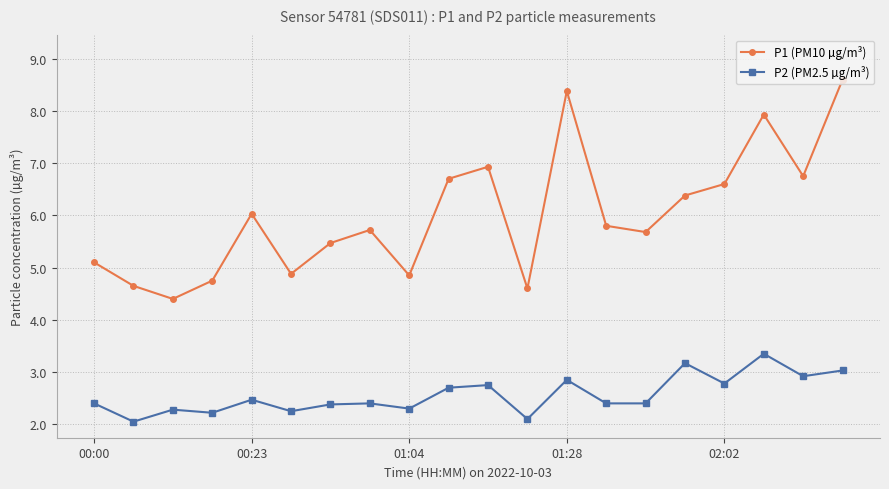

Rank the series by their average value, from lowest to highest.

P2 (PM2.5 µg/m³), P1 (PM10 µg/m³)